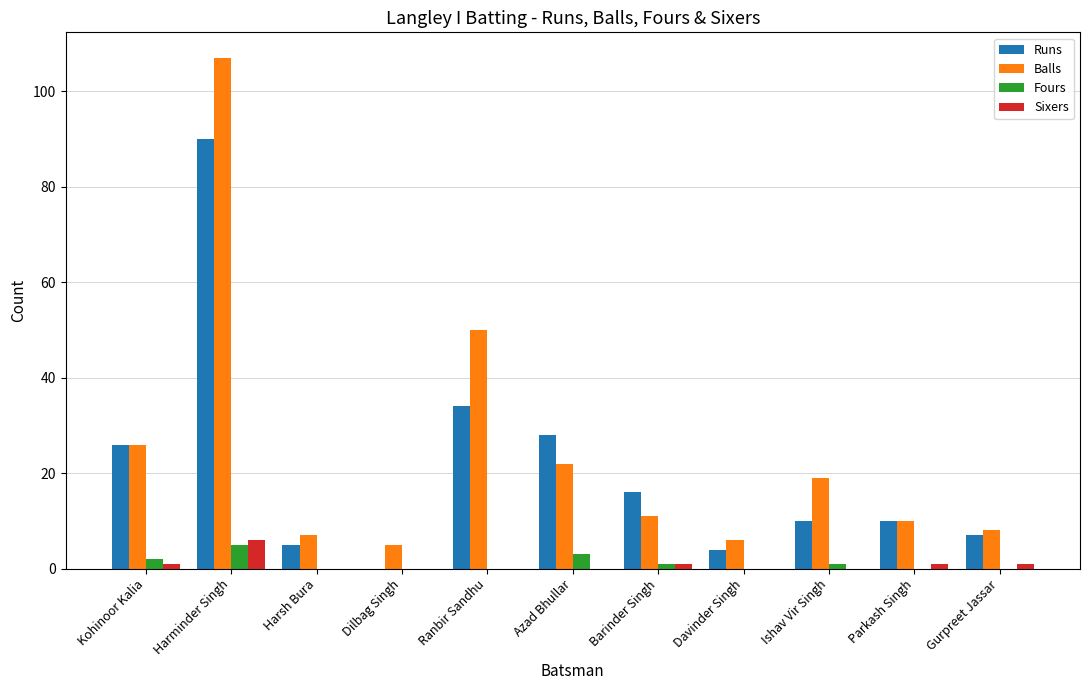

At which label is Balls closest to 56?

Ranbir Sandhu